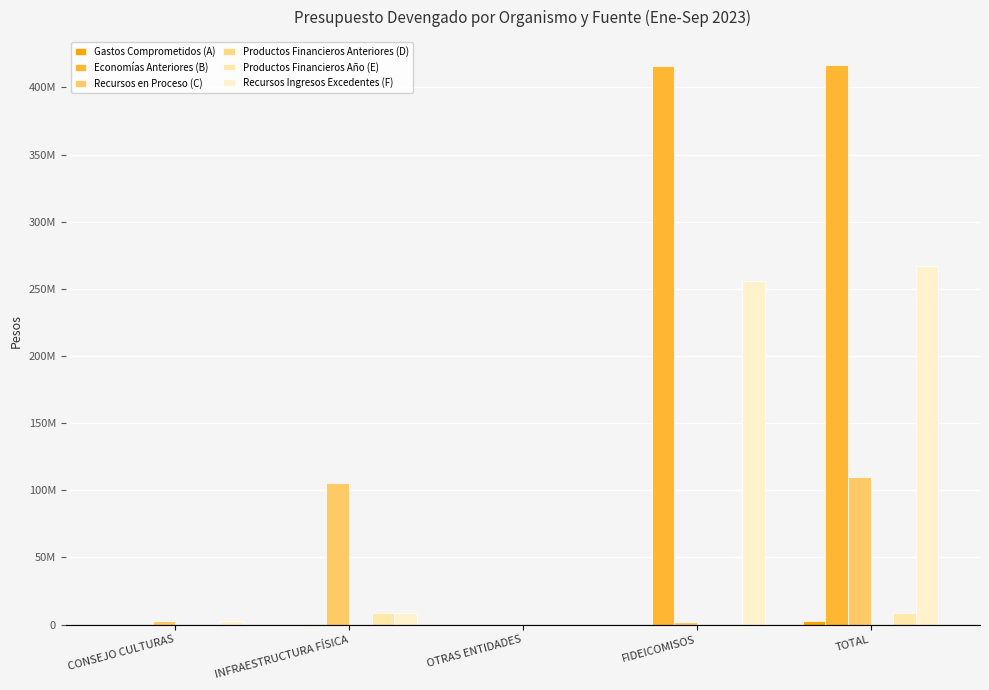

What is the difference between the maximum and minimum values in the Productos Financieros Año (E) series?

8294735.6